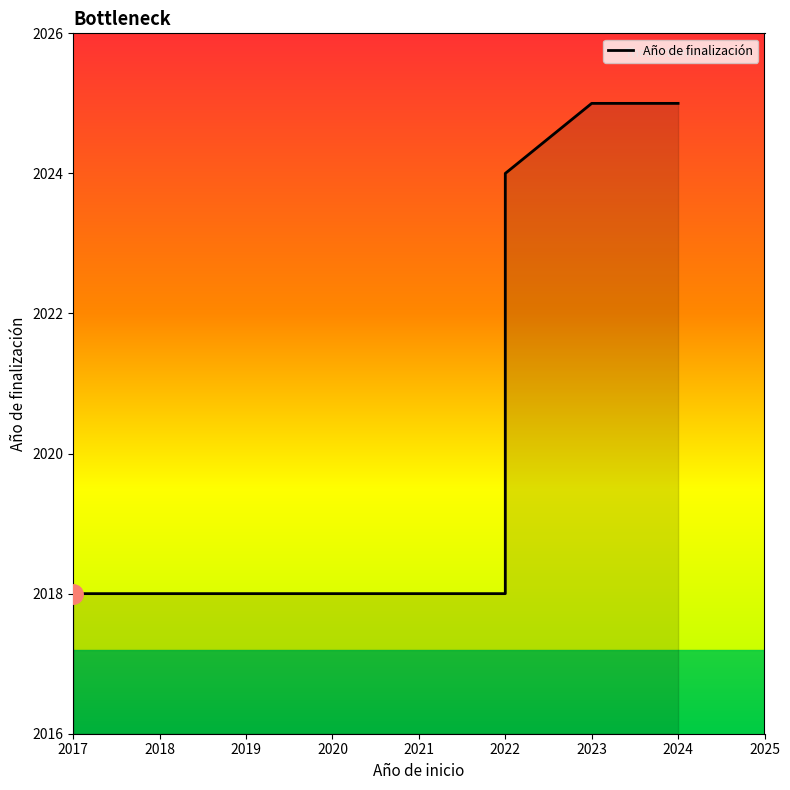

What is the difference between the second highest and second lowest values?

7